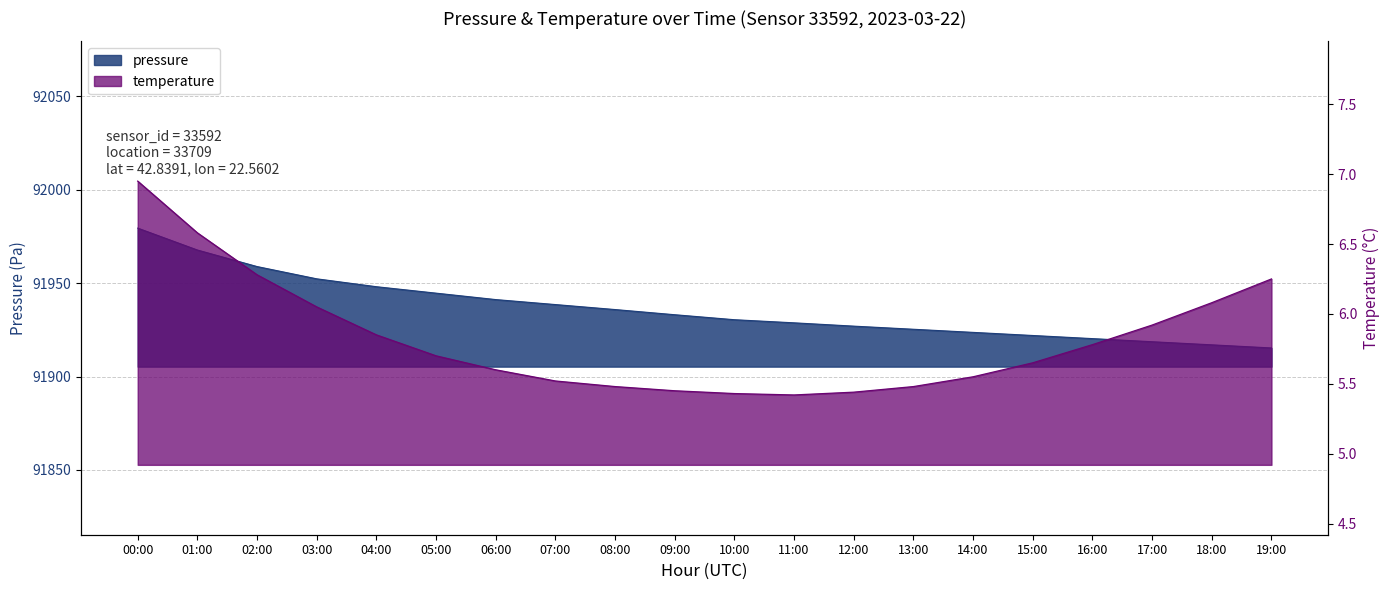

Reading left to right, what are all the values shown in this chart?

pressure: 00:00=91979.5	01:00=91967.8	02:00=91958.9	03:00=91952.3	04:00=91948.1	05:00=91944.7	06:00=91941.2	07:00=91938.6	08:00=91935.9	09:00=91933.1	10:00=91930.4	11:00=91928.8	12:00=91927.0	13:00=91925.3	14:00=91923.7	15:00=91922.0	16:00=91920.3	17:00=91918.7	18:00=91917.0	19:00=91915.3
temperature: 00:00=7.0	01:00=6.6	02:00=6.3	03:00=6.0	04:00=5.8	05:00=5.7	06:00=5.6	07:00=5.5	08:00=5.5	09:00=5.5	10:00=5.4	11:00=5.4	12:00=5.4	13:00=5.5	14:00=5.5	15:00=5.7	16:00=5.8	17:00=5.9	18:00=6.1	19:00=6.2